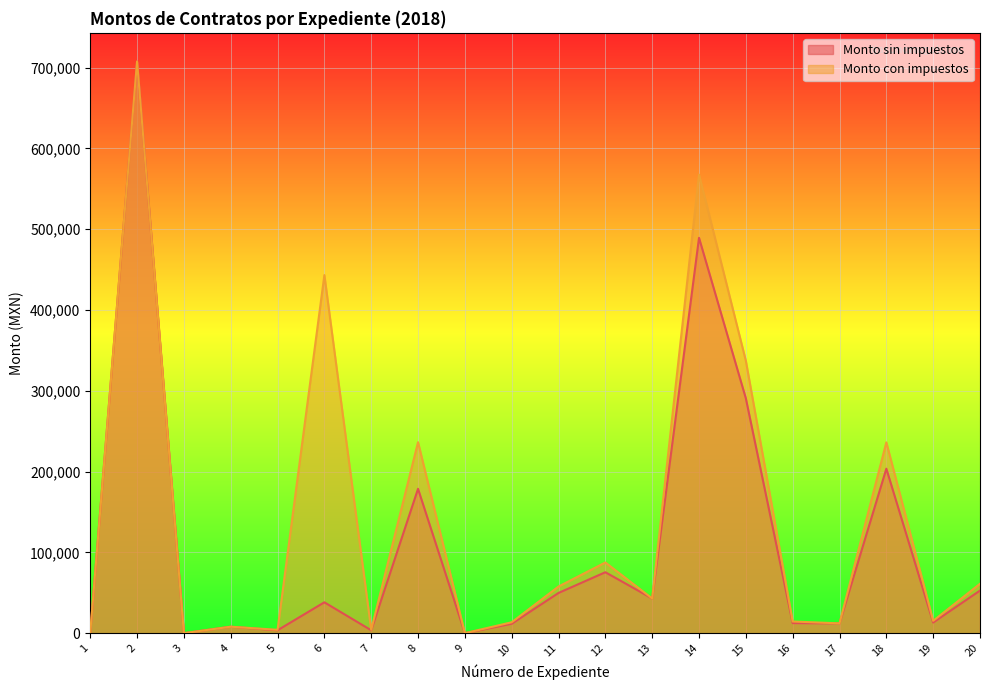

Where is Monto sin impuestos nearest to the value 353780?

15